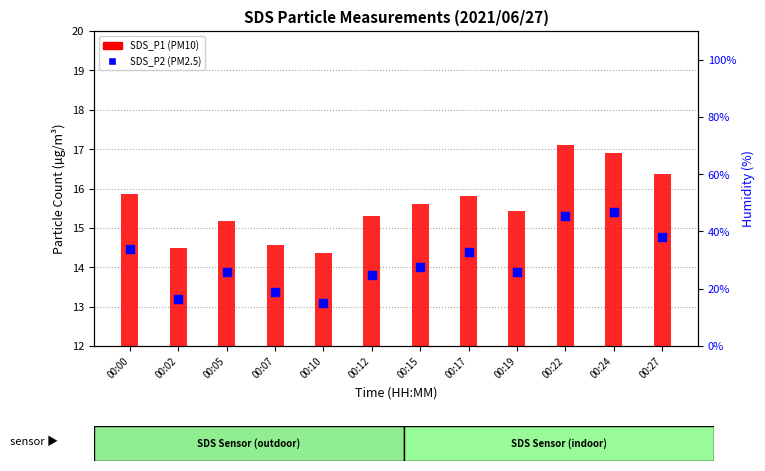

What are all the series names shown in the legend?

SDS_P1, SDS_P2